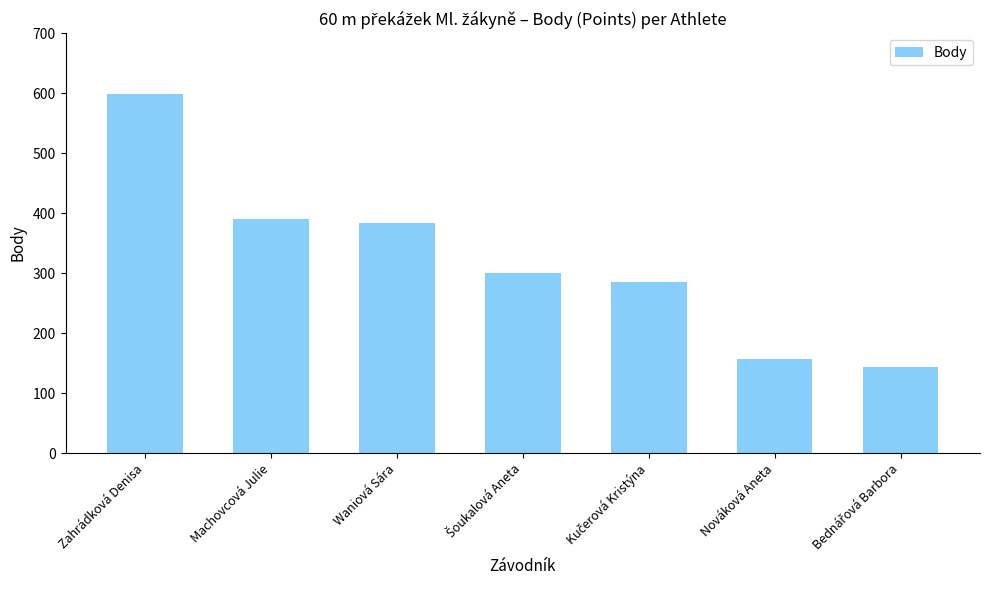

Does the chart contain any negative values?

No